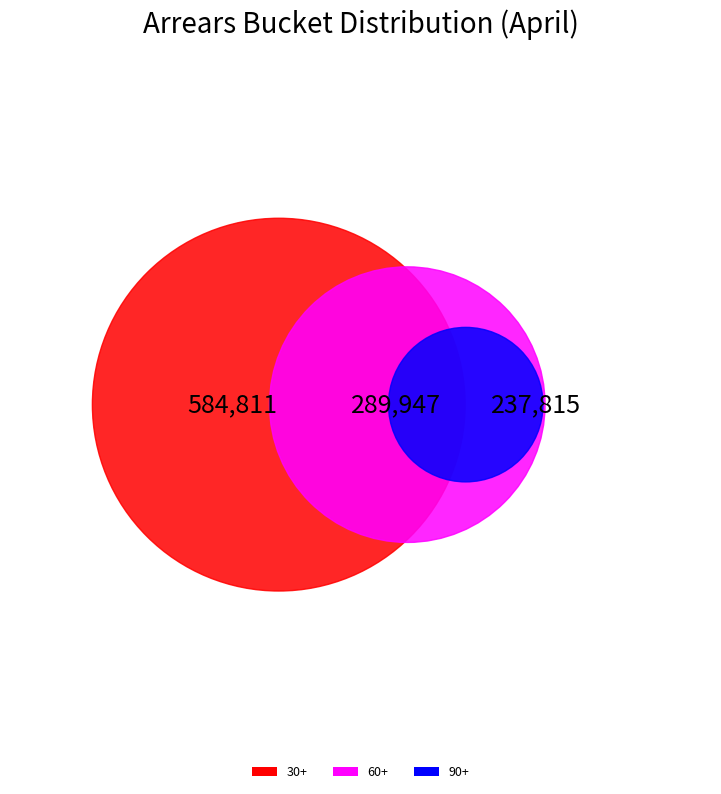

Is there a majority slice in this chart?

No